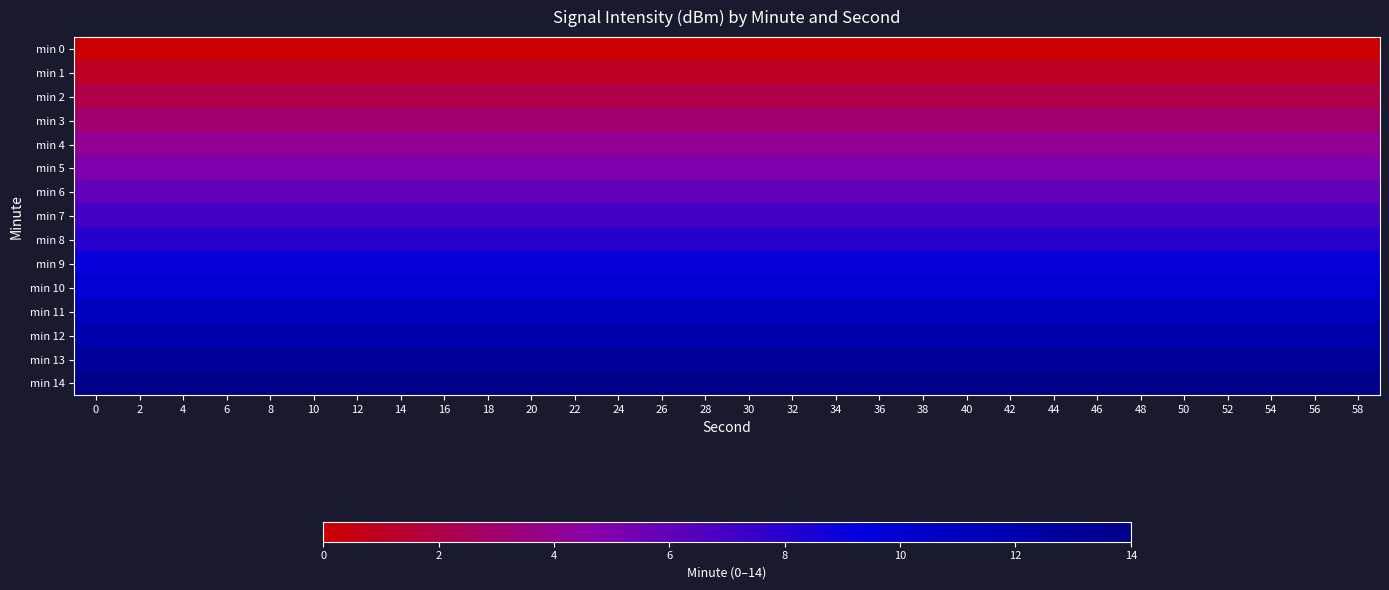

List the series in order of their peak value, lowest first.

min 0, min 1, min 2, min 3, min 4, min 5, min 6, min 7, min 8, min 9, min 10, min 11, min 12, min 13, min 14